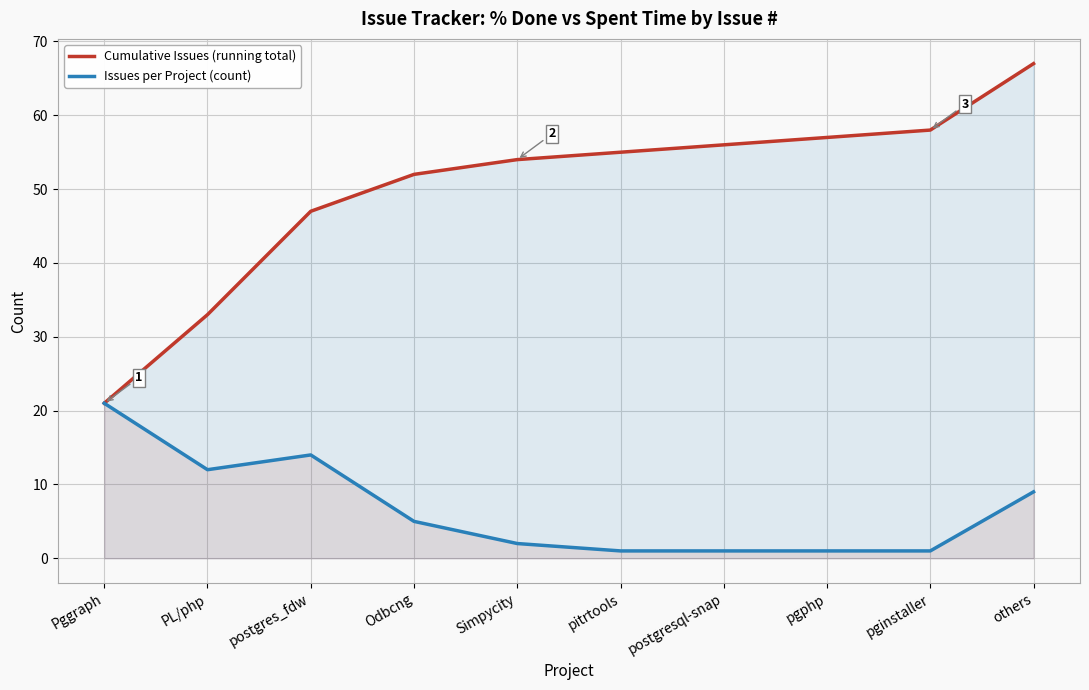

Which series has the largest total across all categories?

Cumulative Issues (running total)